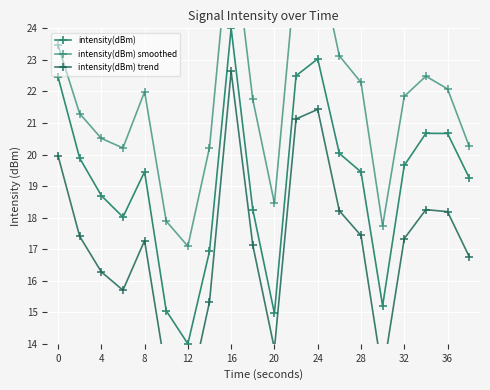

How many interior local peaks does the intensity(dBm) smoothed series have?

4